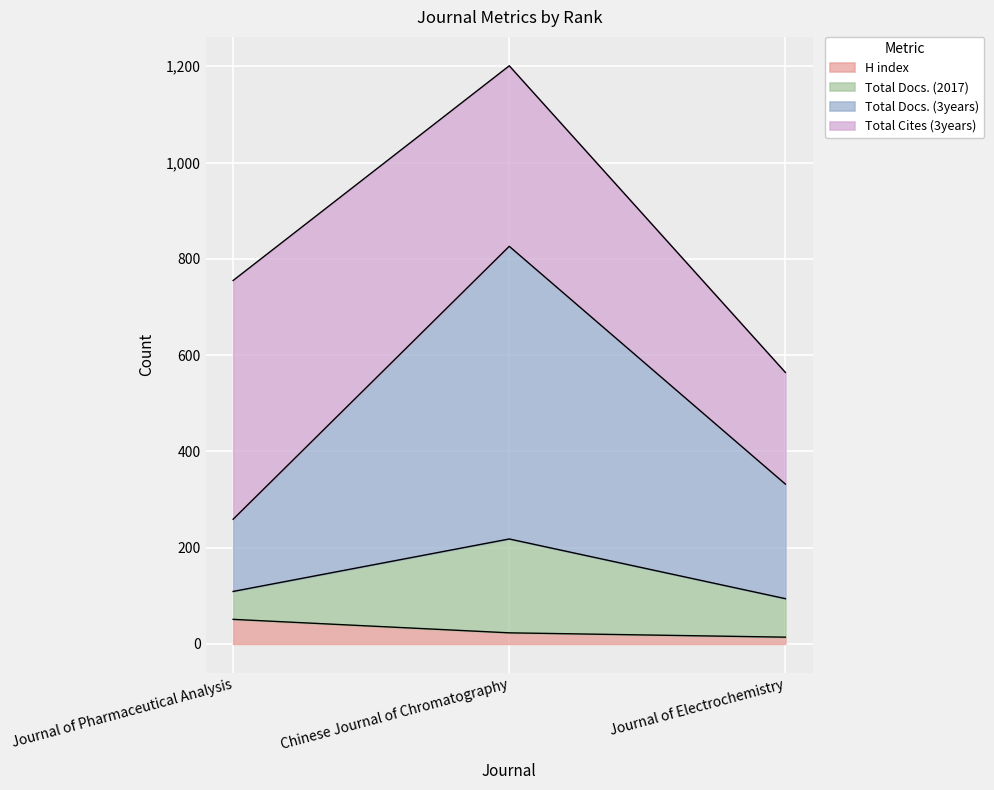

What is the difference between the maximum and minimum values in the H index series?

37